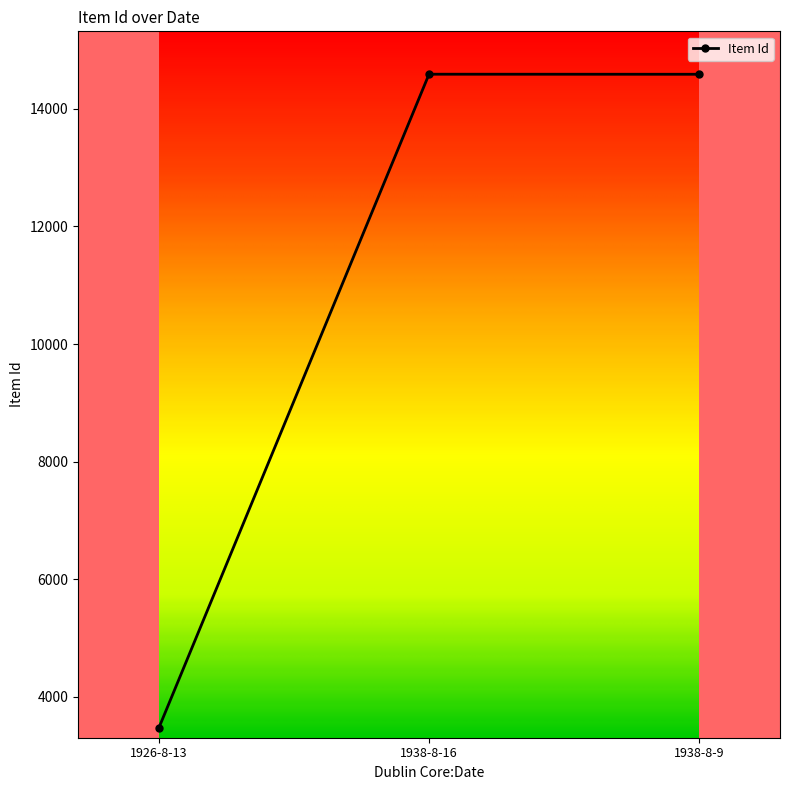

What is the greatest value displayed?

14590